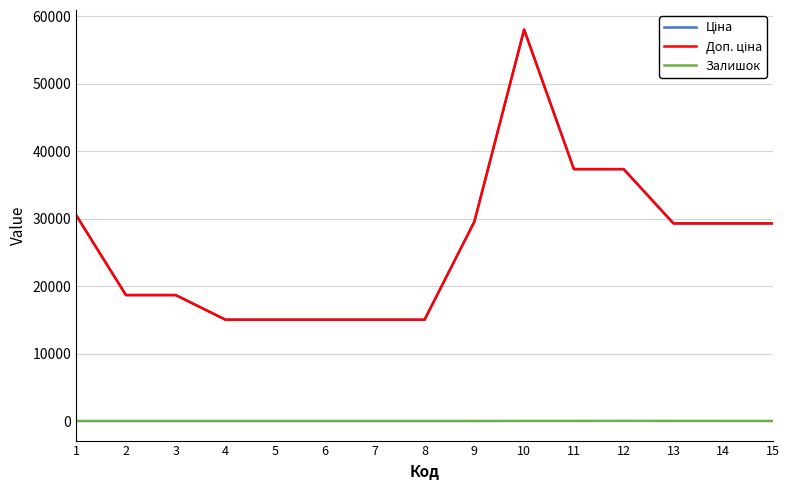

List the labels in order of Доп. ціна value, smallest first.

4, 5, 6, 7, 8, 2, 3, 13, 14, 15, 9, 1, 11, 12, 10